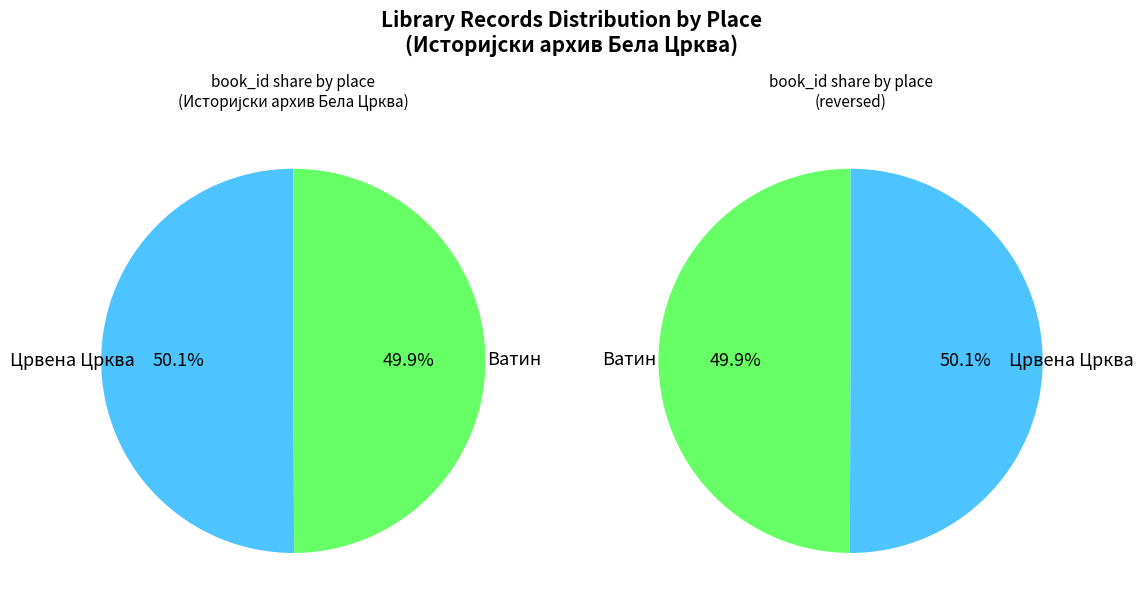

Between Ватин and Црвена Црква, which is larger?

Црвена Црква